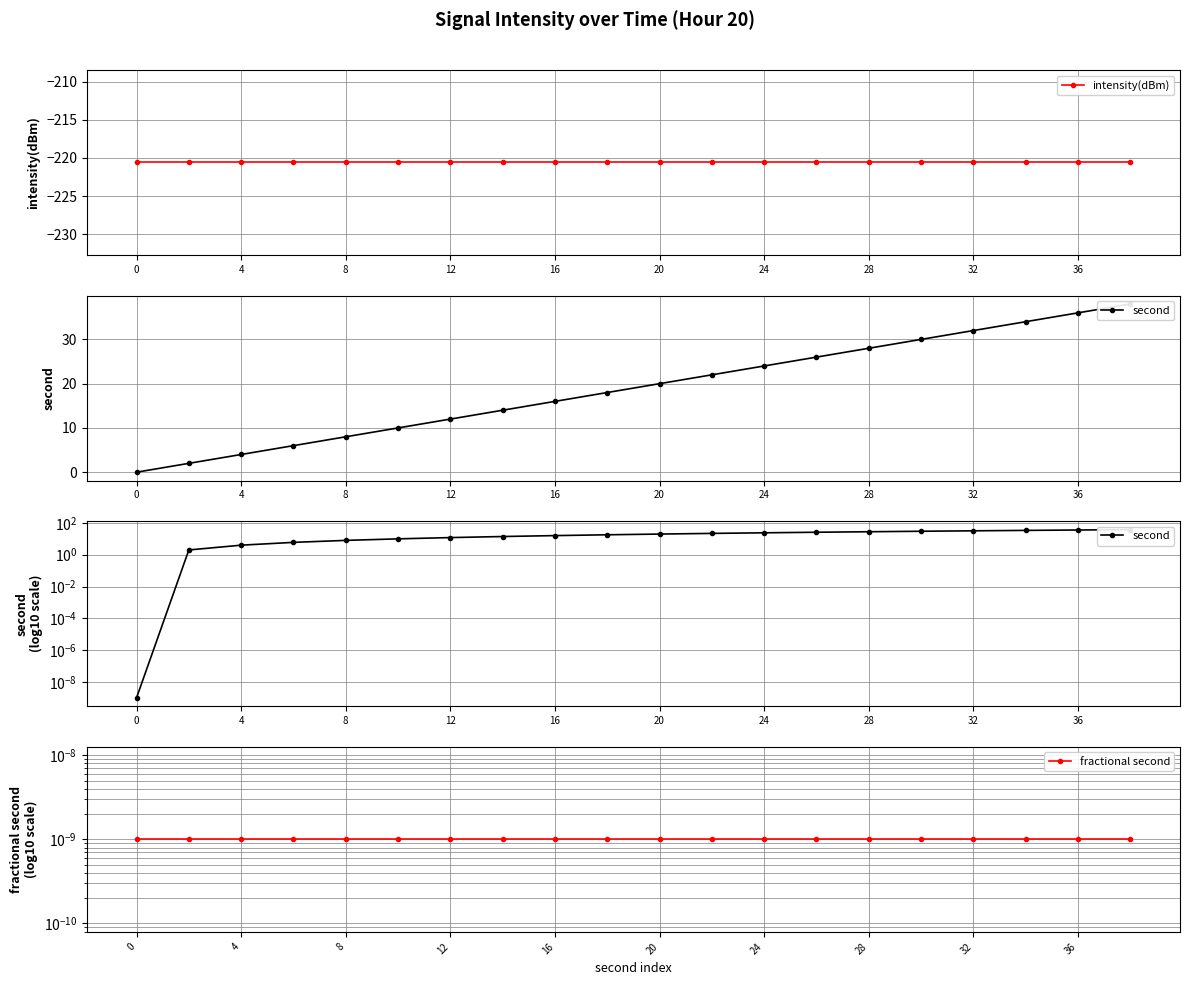

Which series has the largest total across all categories?

second